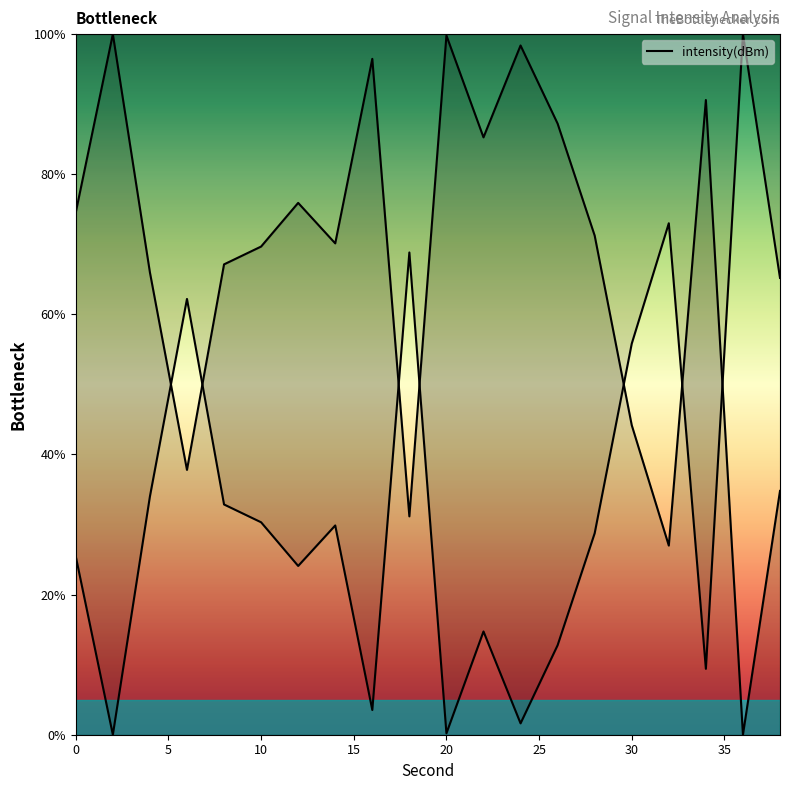

What is the value of the 1st point from the left?

74.6